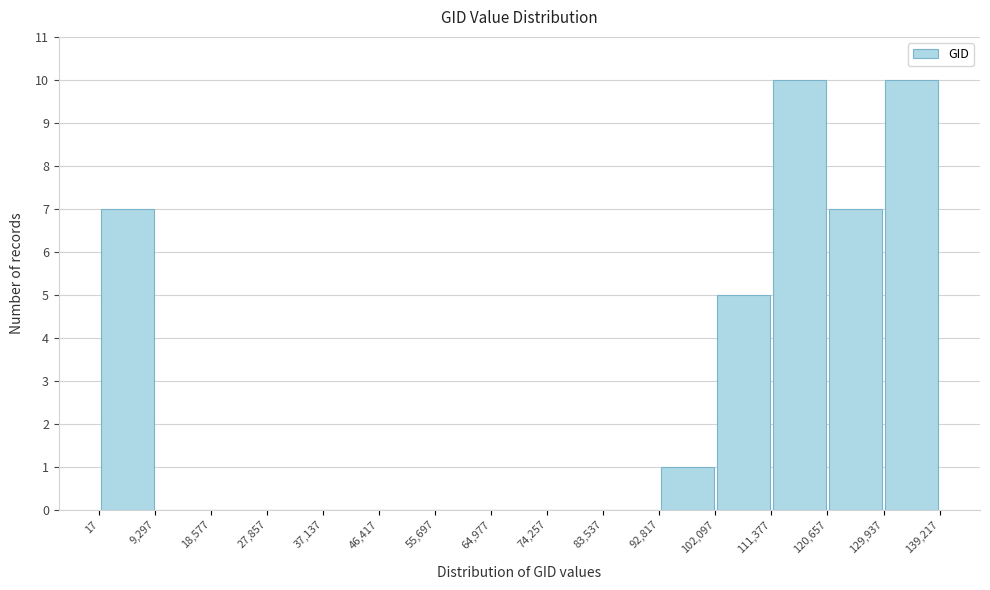

Reading left to right, list every bar in this chart as the range it spans on the x-axis followed by its height. The values are not printed on the chart, so give them approximately, as read against the axis.

17 to 9,297: 7
9,297 to 18,577: 0
18,577 to 27,857: 0
27,857 to 37,137: 0
37,137 to 46,417: 0
46,417 to 55,697: 0
55,697 to 64,977: 0
64,977 to 74,257: 0
74,257 to 83,537: 0
83,537 to 92,817: 0
92,817 to 102,097: 1
102,097 to 111,377: 5
111,377 to 120,657: 10
120,657 to 129,937: 7
129,937 to 139,217: 10